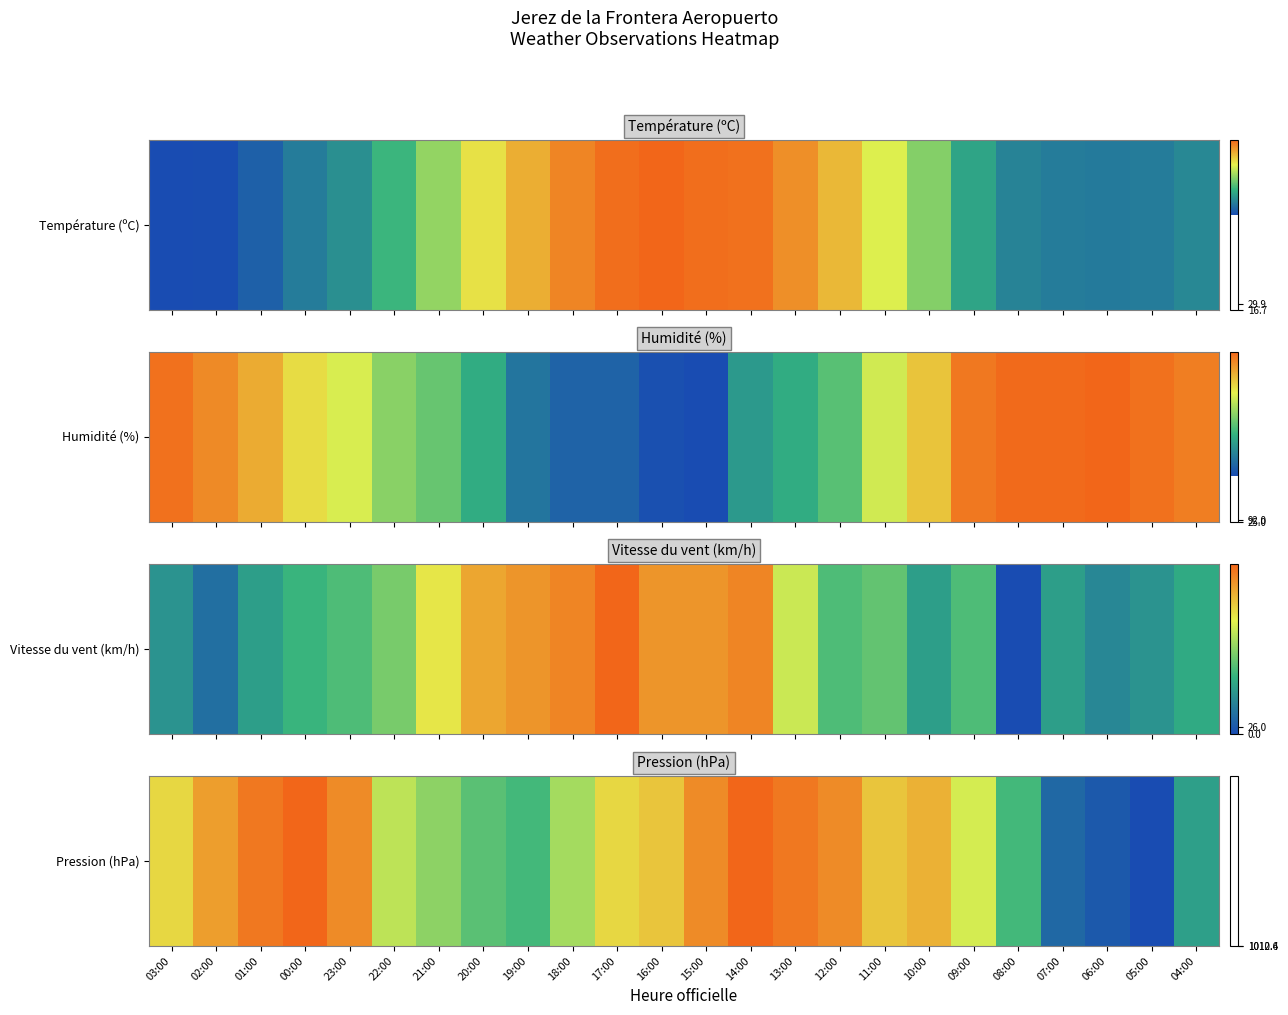

What is the maximum value shown in the chart?

1012.6